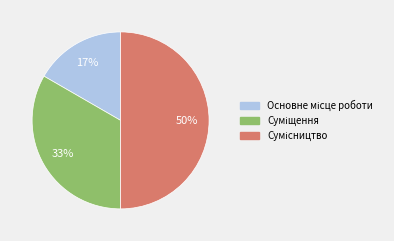

To the nearest percent, what is the average slice percentage?

33%